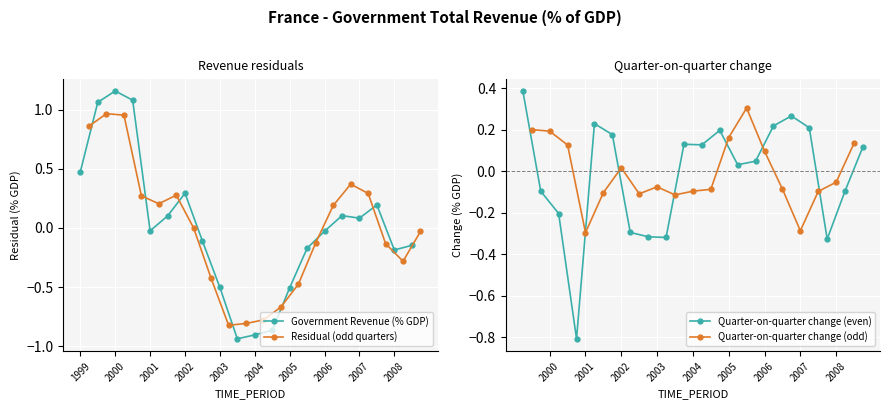

Which category has the highest value in the Government Revenue (% GDP) series?

2000